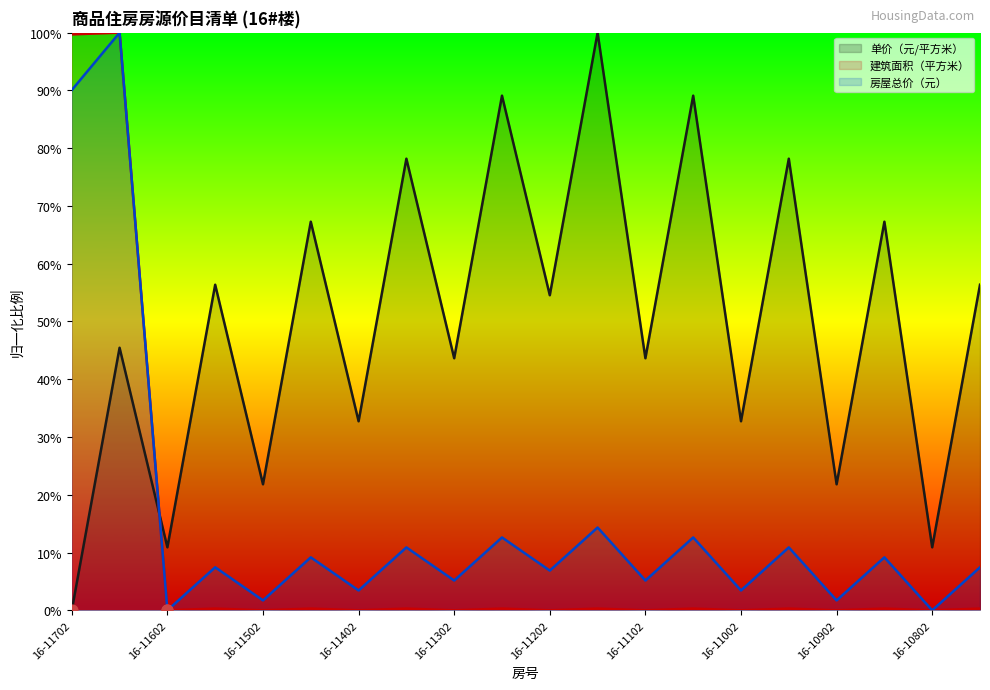

What are all the series names shown in the legend?

单价（元/平方米）, 建筑面积（平方米）, 房屋总价（元）